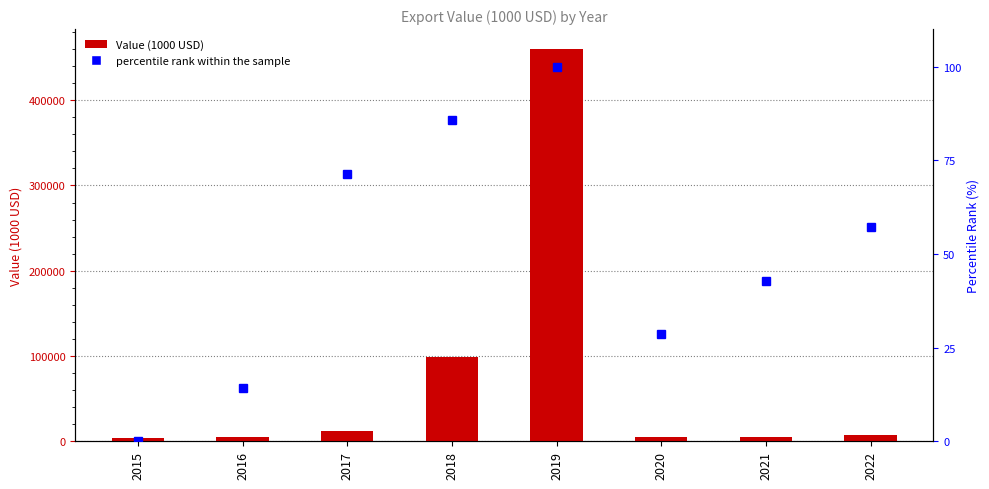

How many values in the Value series exceed 7559?

4